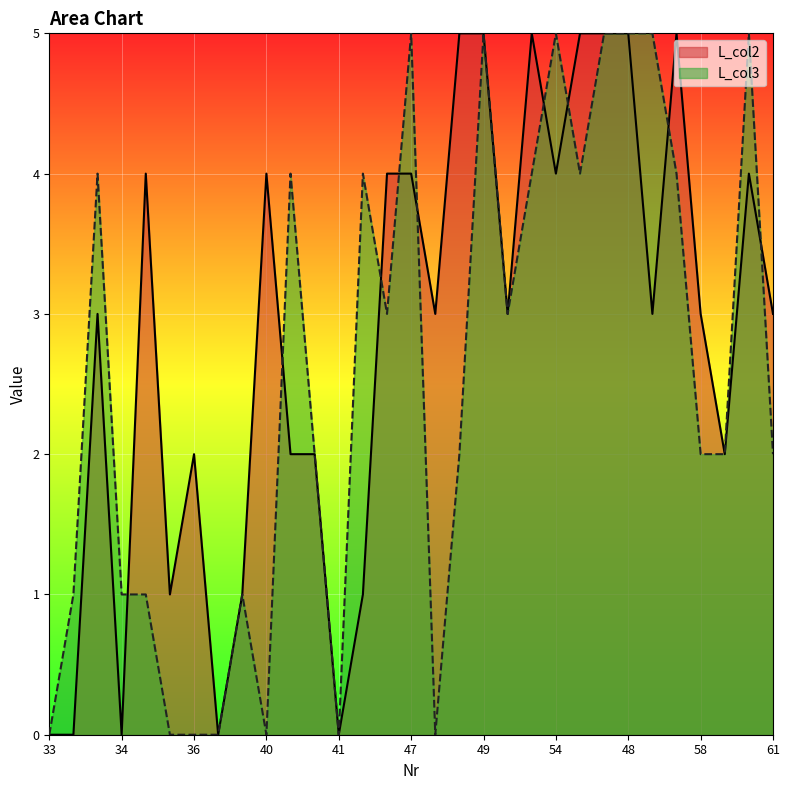

List the series in order of their peak value, highest first.

L_col2, L_col3